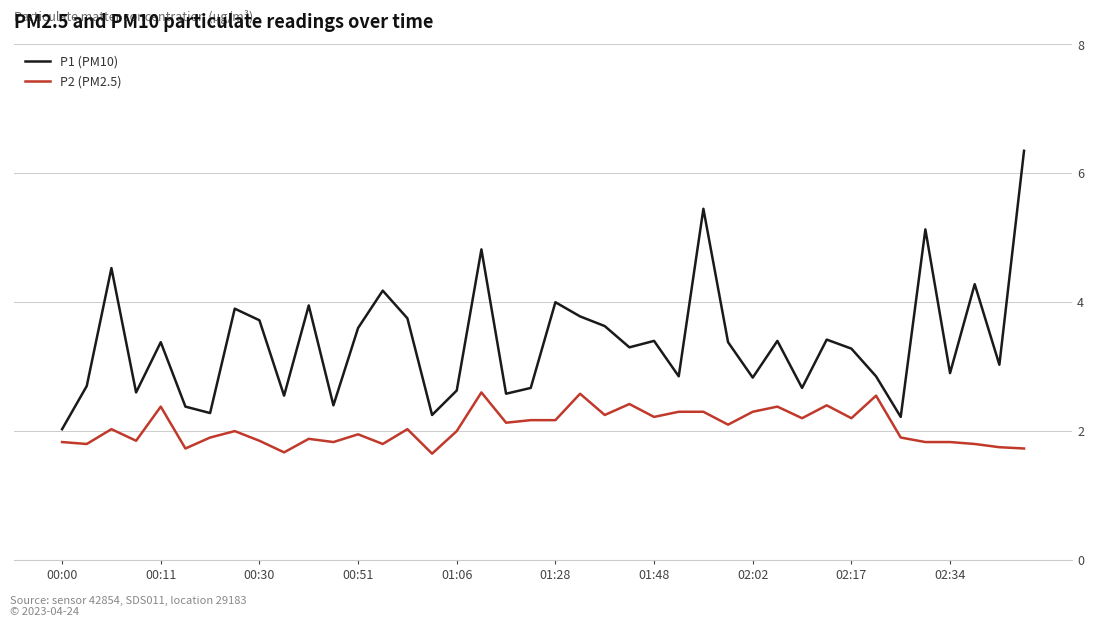

Which series has the largest range (max minus min)?

P1 (PM10)